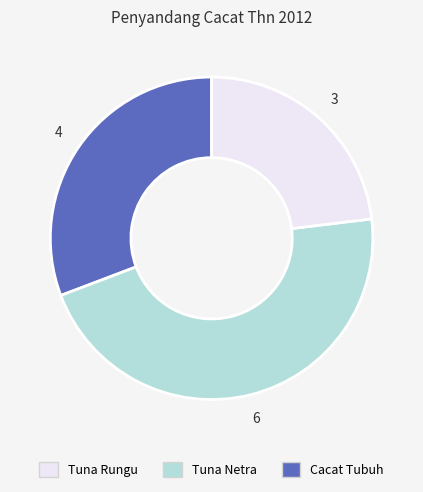

Does any single category account for the majority?

No